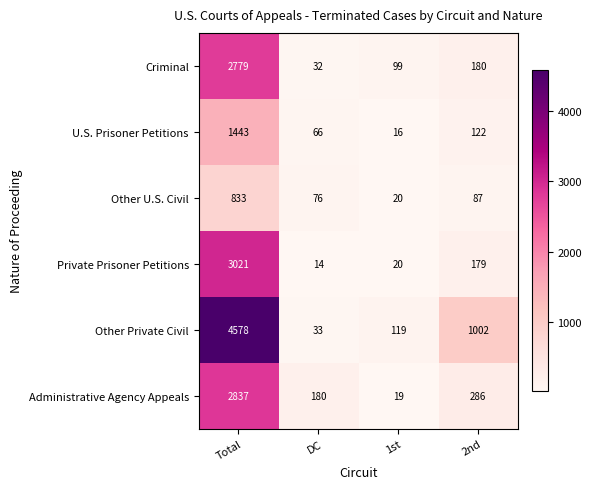

Read the Other U.S. Civil value at DC.

76